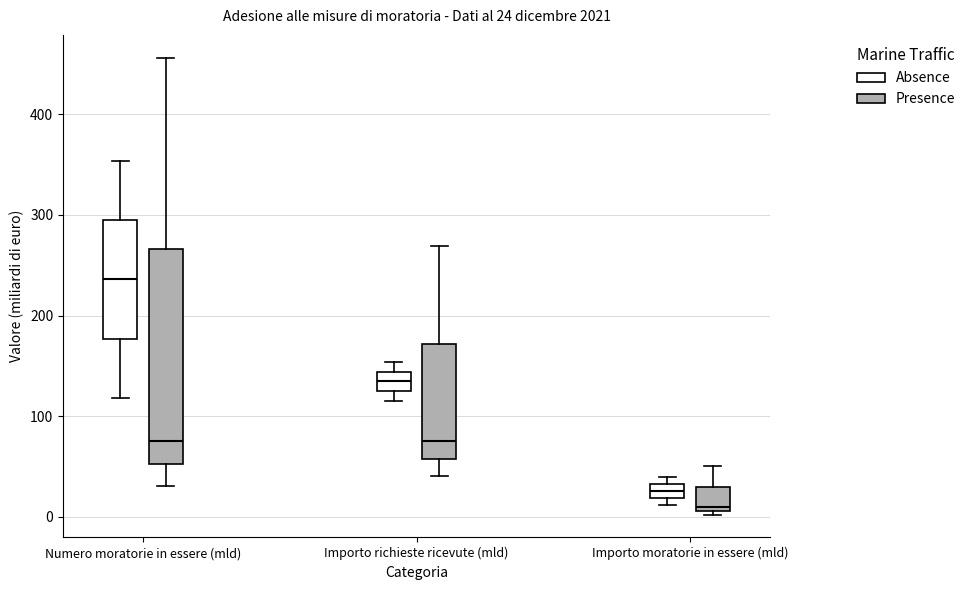

Which box is the tallest, from its lower edge to its upper edge?

Numero moratorie in essere (mld) (Presence)